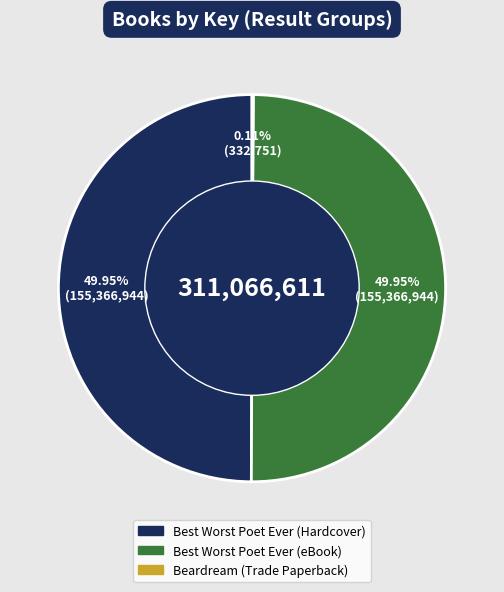

How many slices are in this pie chart?

3